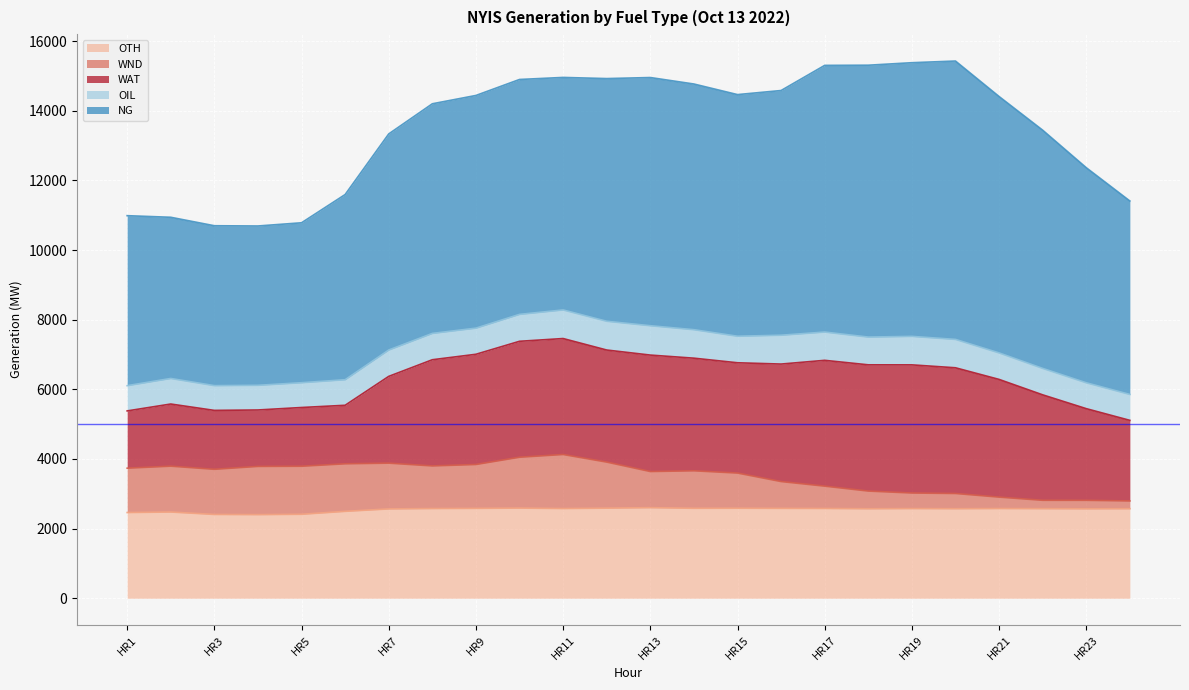

What is the value of the OIL point at the 6th from the left?

734